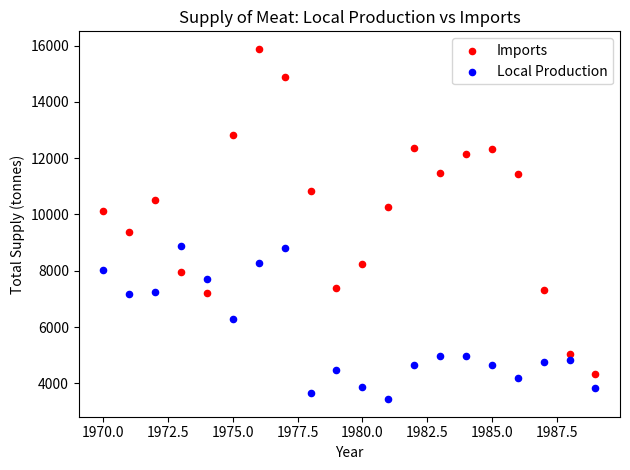

Which series reaches the minimum Y coordinate?

Local Production